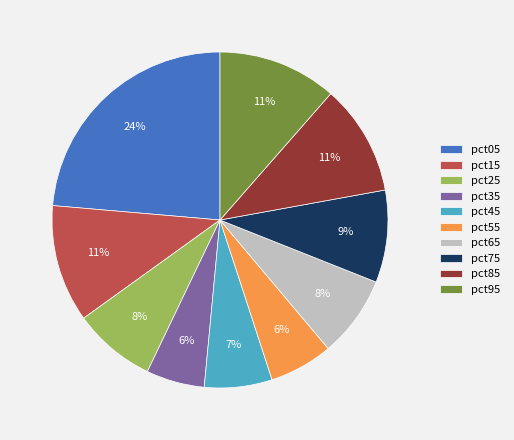

Is there any slice that represents more than half of the pie?

No